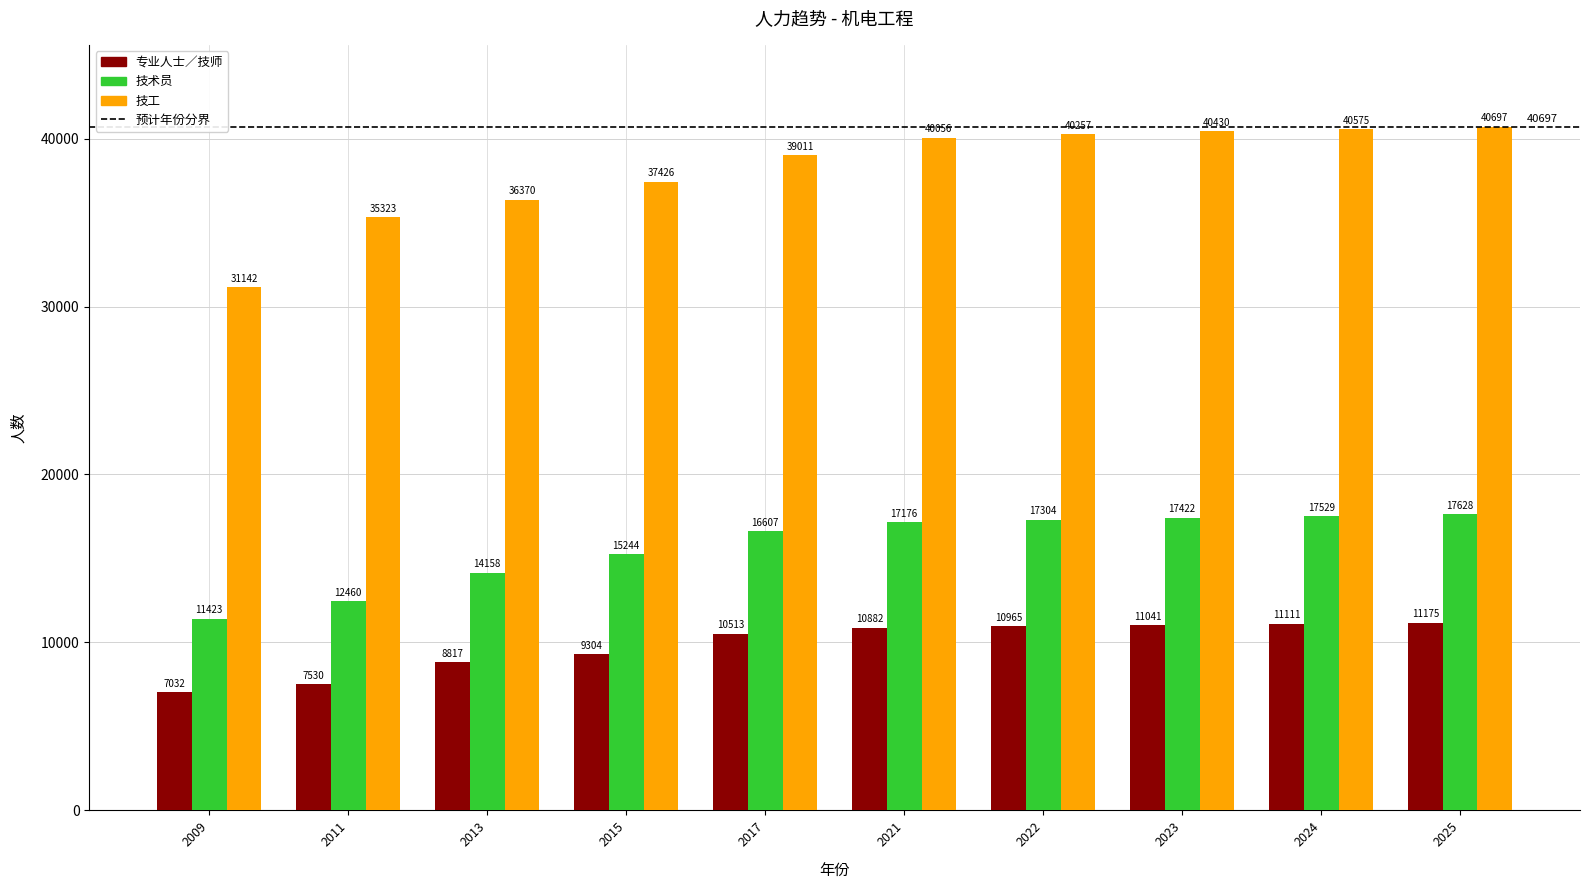

Rank the series by their average value, from highest to lowest.

技工, 技术员, 专业人士／技师